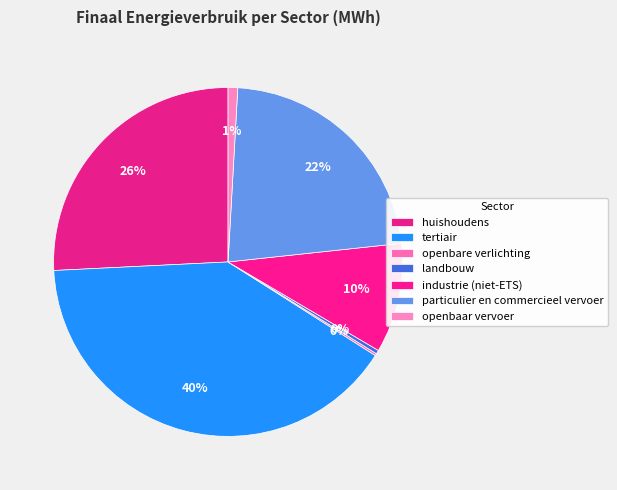

Rank the categories by value from lowest to highest.

openbare verlichting, landbouw, openbaar vervoer, industrie (niet-ETS), particulier en commercieel vervoer, huishoudens, tertiair